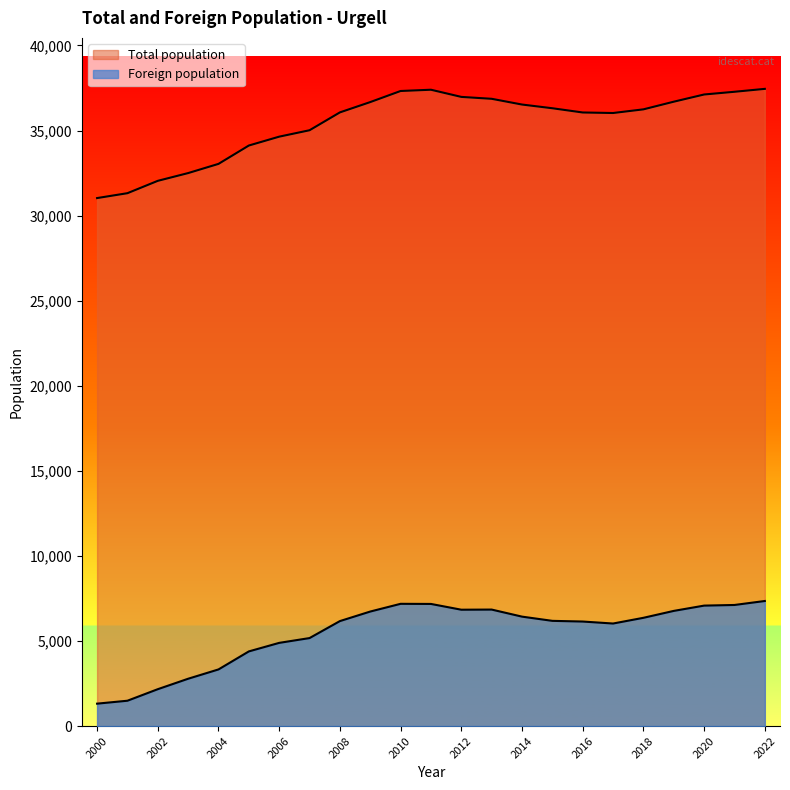

How many data points in Foreign population are above 6183?

11